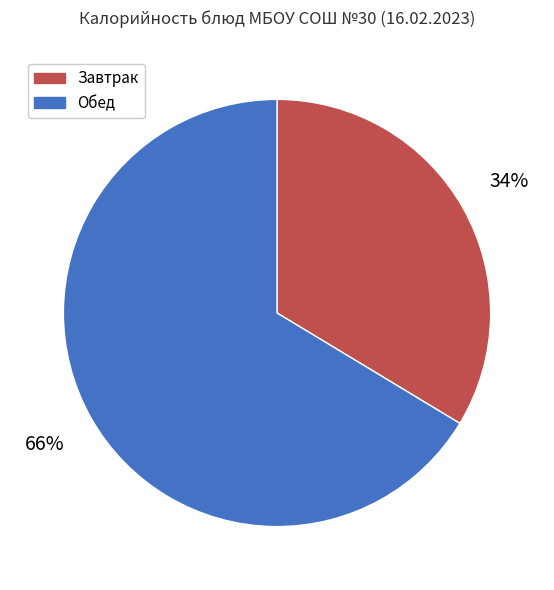

To the nearest percent, what is the average slice percentage?

50%